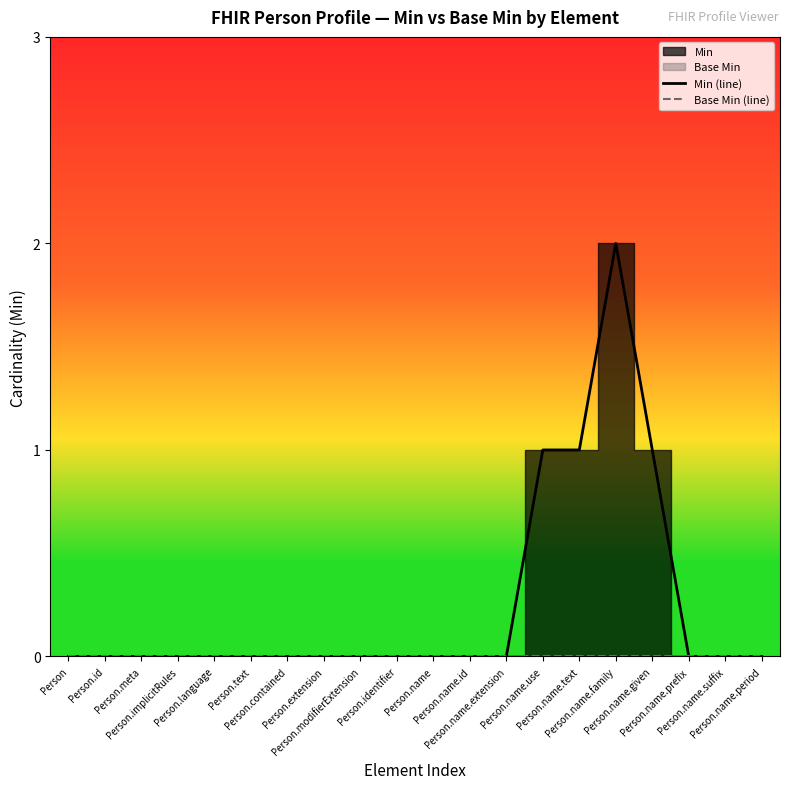

What is the highest value of the Min (line) series?

2